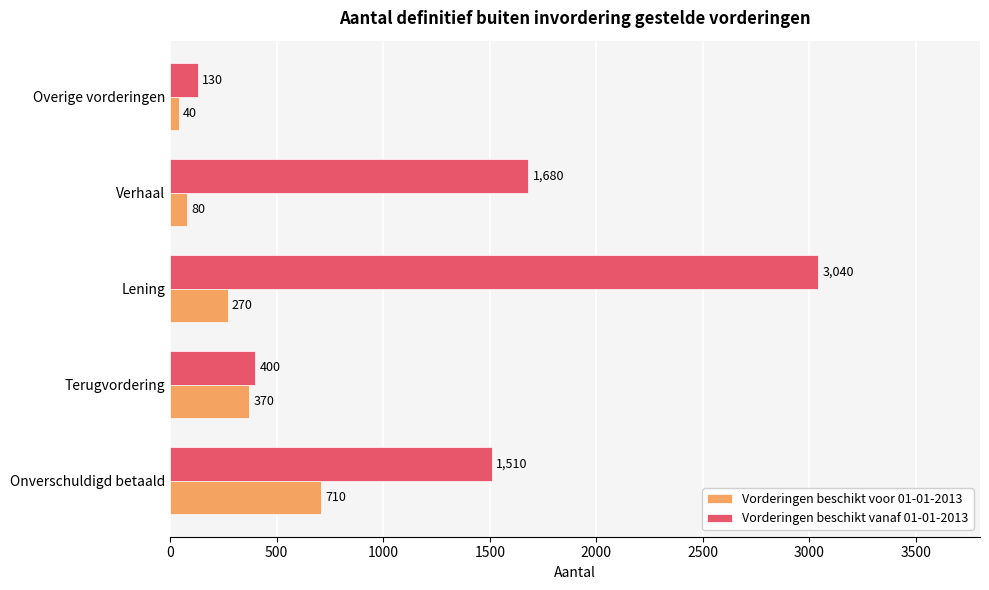

Which label corresponds to the largest value in the chart?

Lening